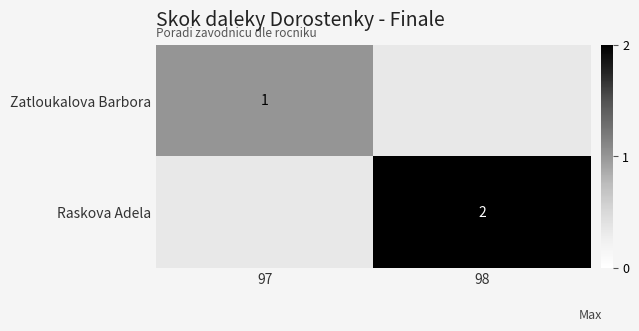

True or false: Raskova Adela has a value of 2 at 98.

True